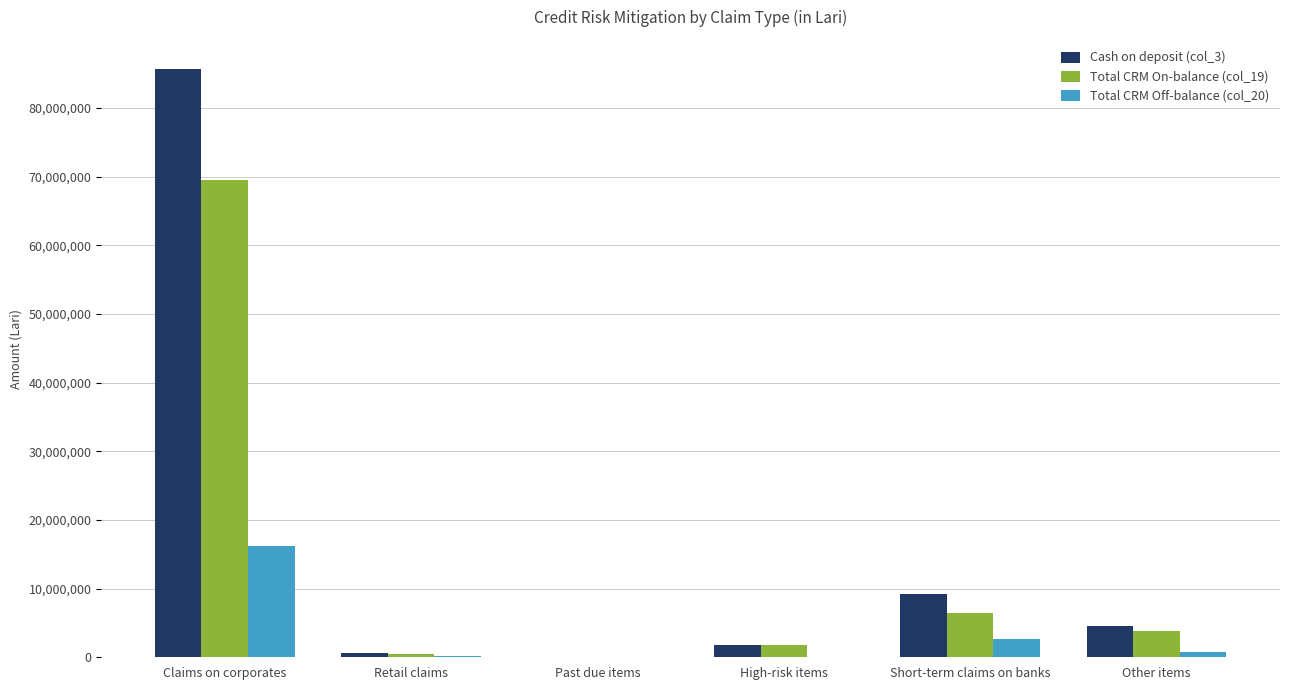

What is the sum of all Cash on deposit (col_3) values?

101819089.3